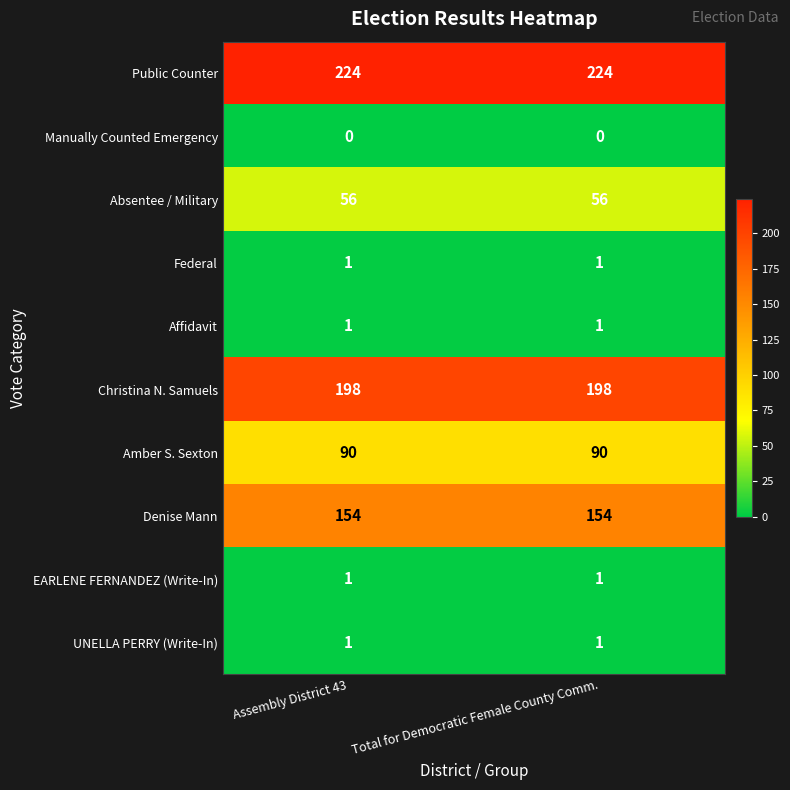

What is the average value of the Christina N. Samuels series?

198